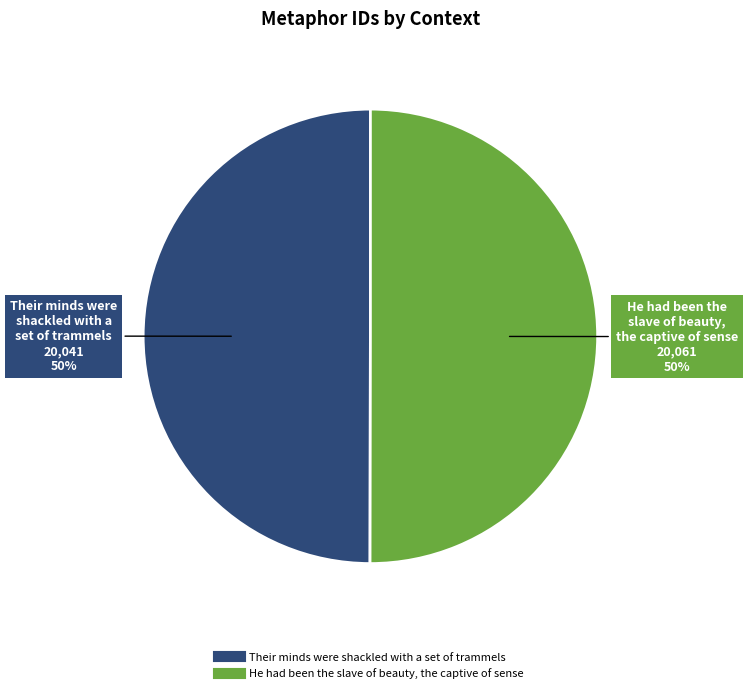

Approximately how many times larger is the value at He had been the slave of beauty, the captive of sense compared to Their minds were shackled with a set of trammels?

1.0